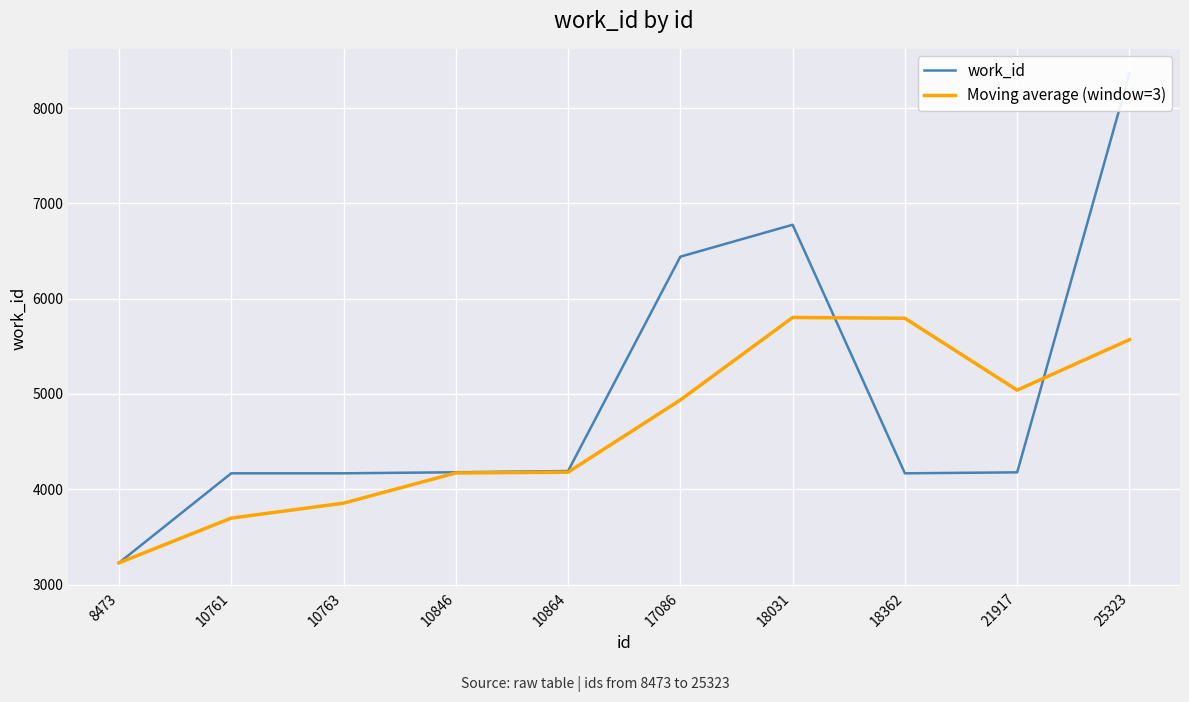

What is the sum of all Moving average (window=3) values?

46268.3